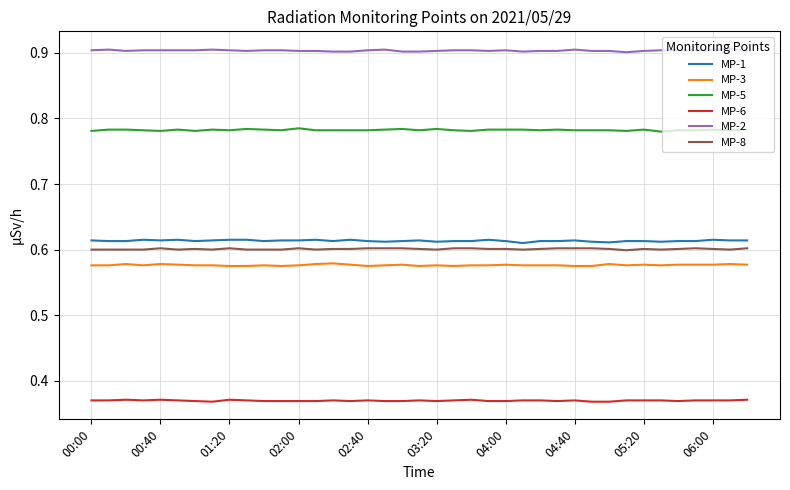

Count the number of categories in the chart.

39